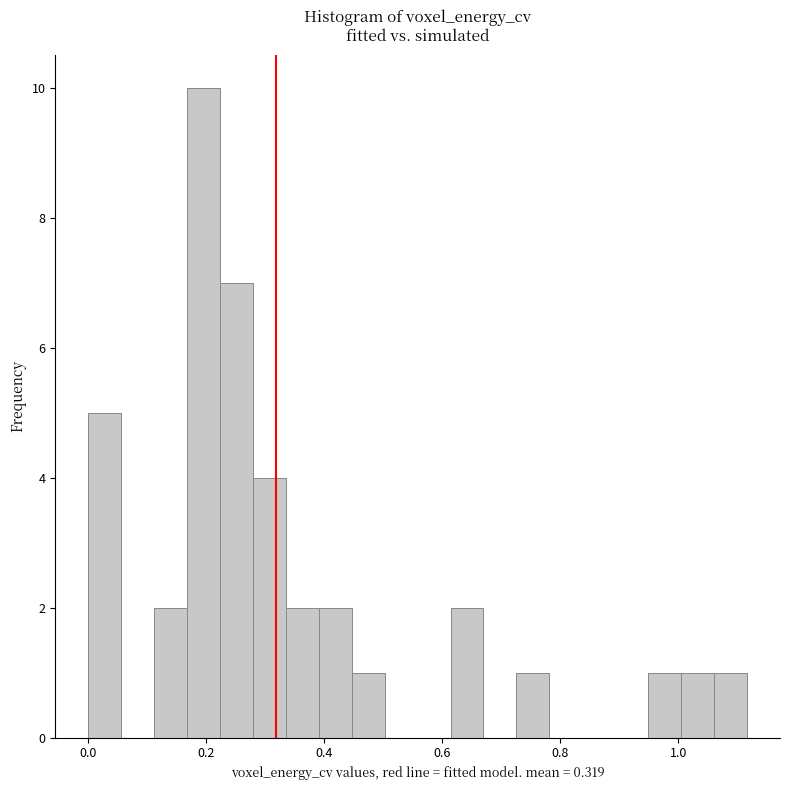

Around what value on the x-axis is the tallest bar? Give the approximate position of its centre, as read against the axis.

0.20